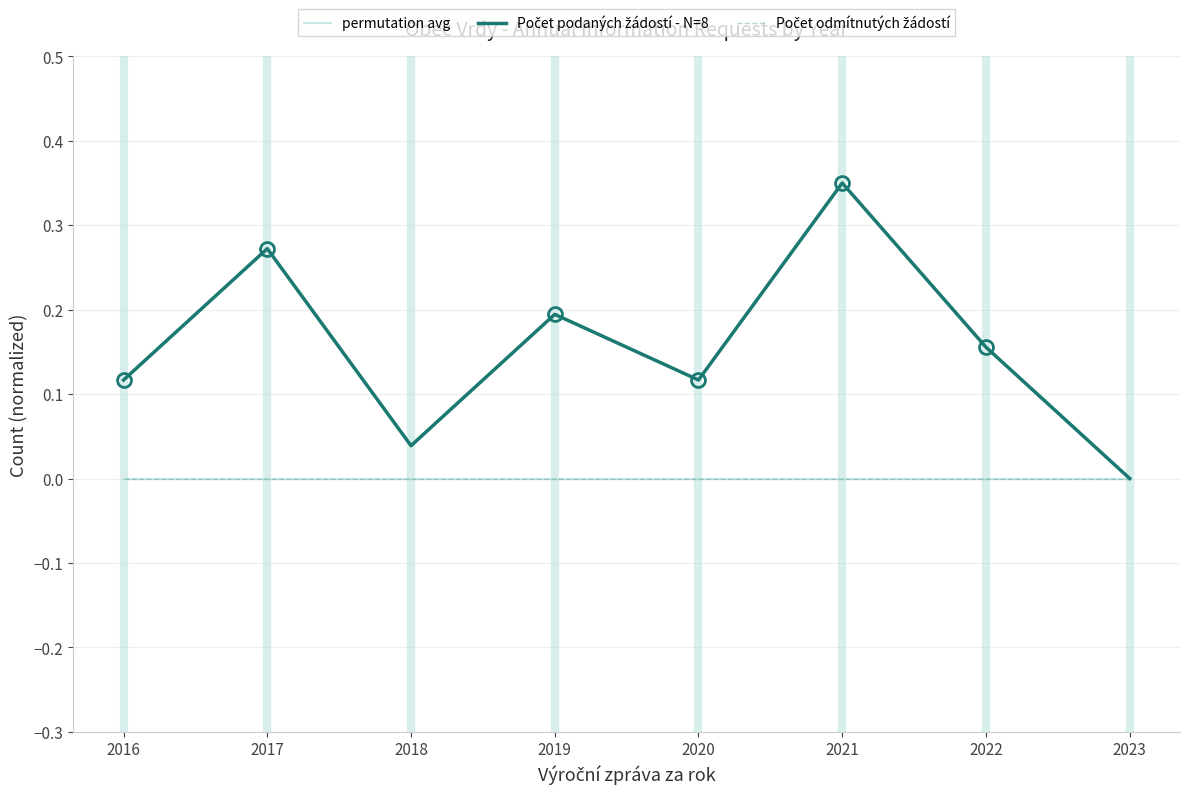

The value of Počet podaných žádostí - N=8 at 2019 is 0.2. True or false?

True